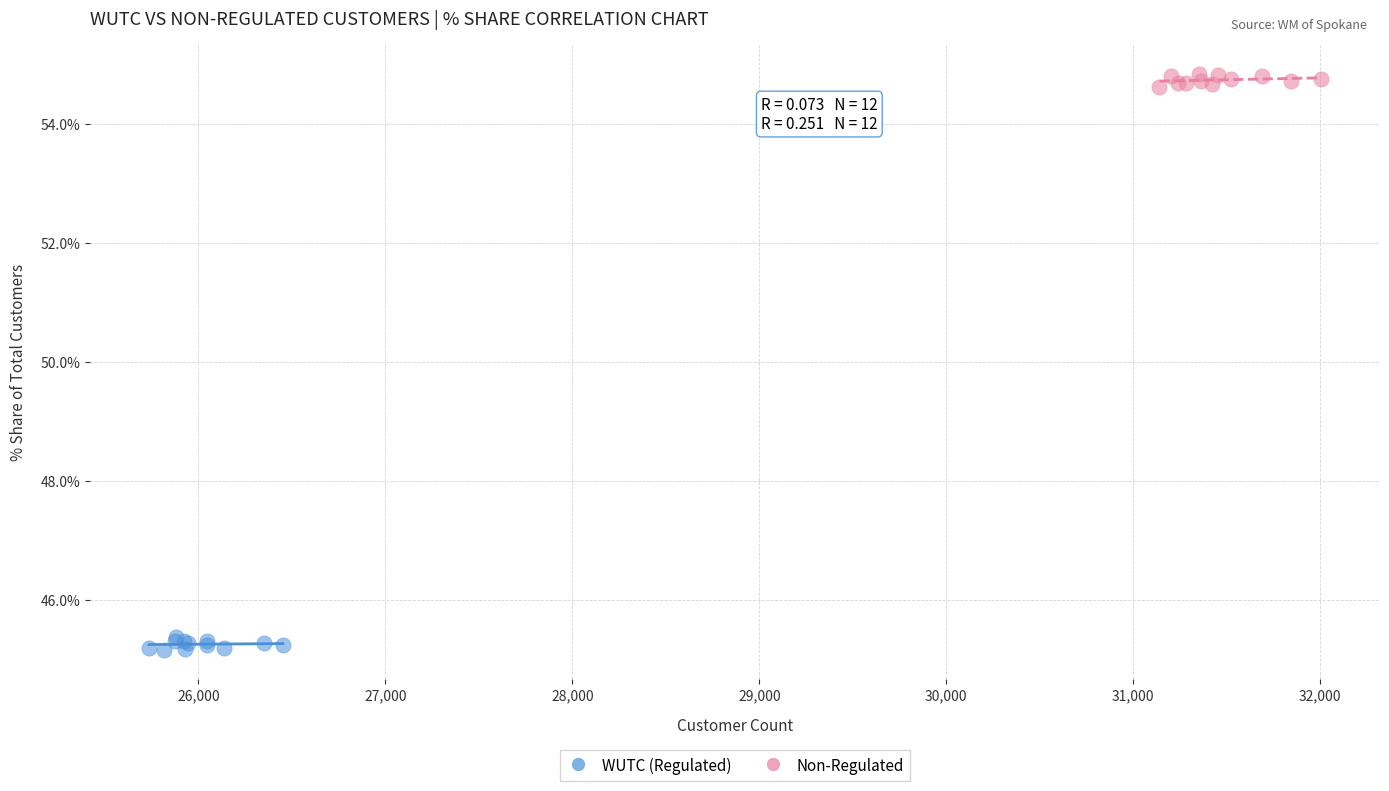

What are all the series names shown in the legend?

WUTC (Regulated), Non-Regulated